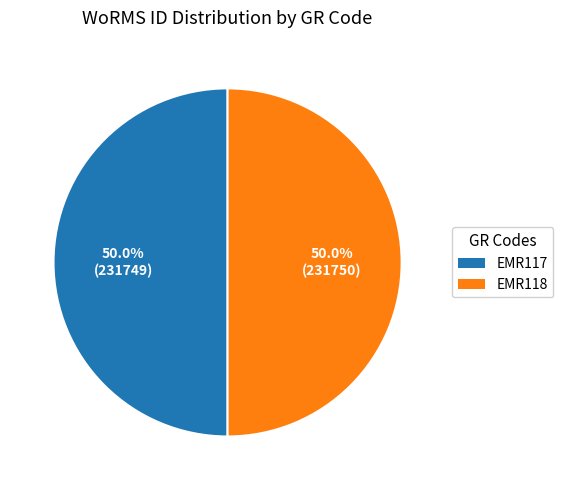

True or false: EMR118 accounts for 50% of the total.

True